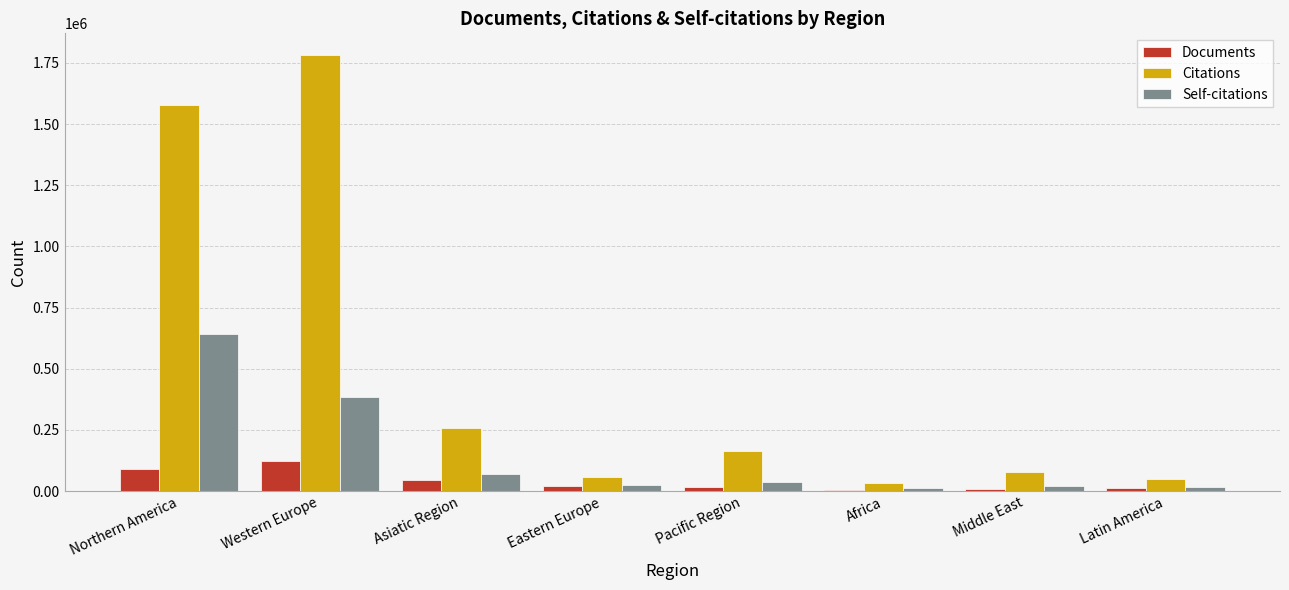

How many groups of bars are there?

8